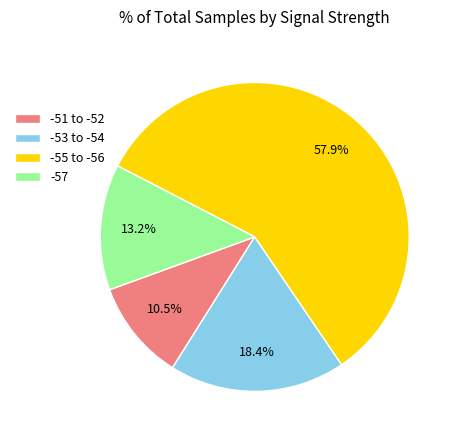

Which slice is the largest?

-55 to -56